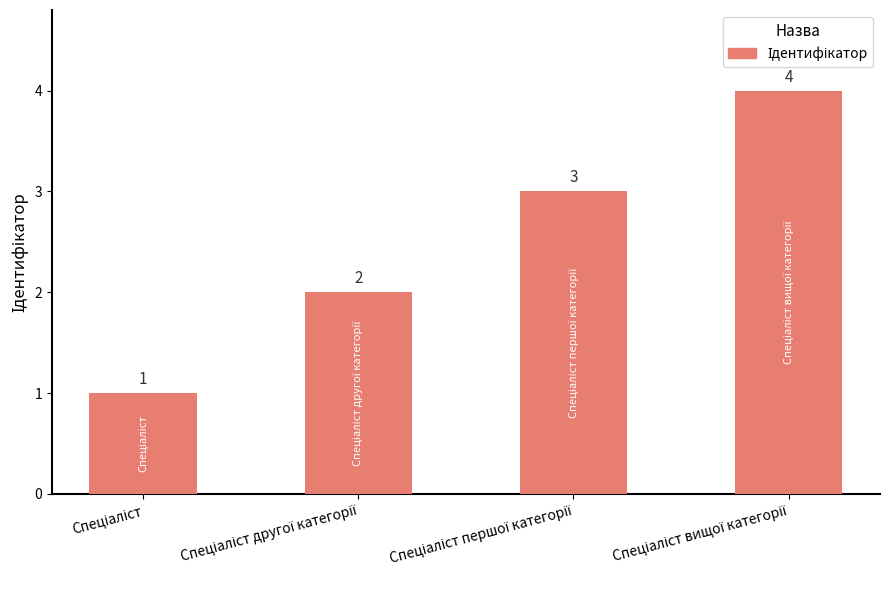

Count the number of data series in this chart.

1